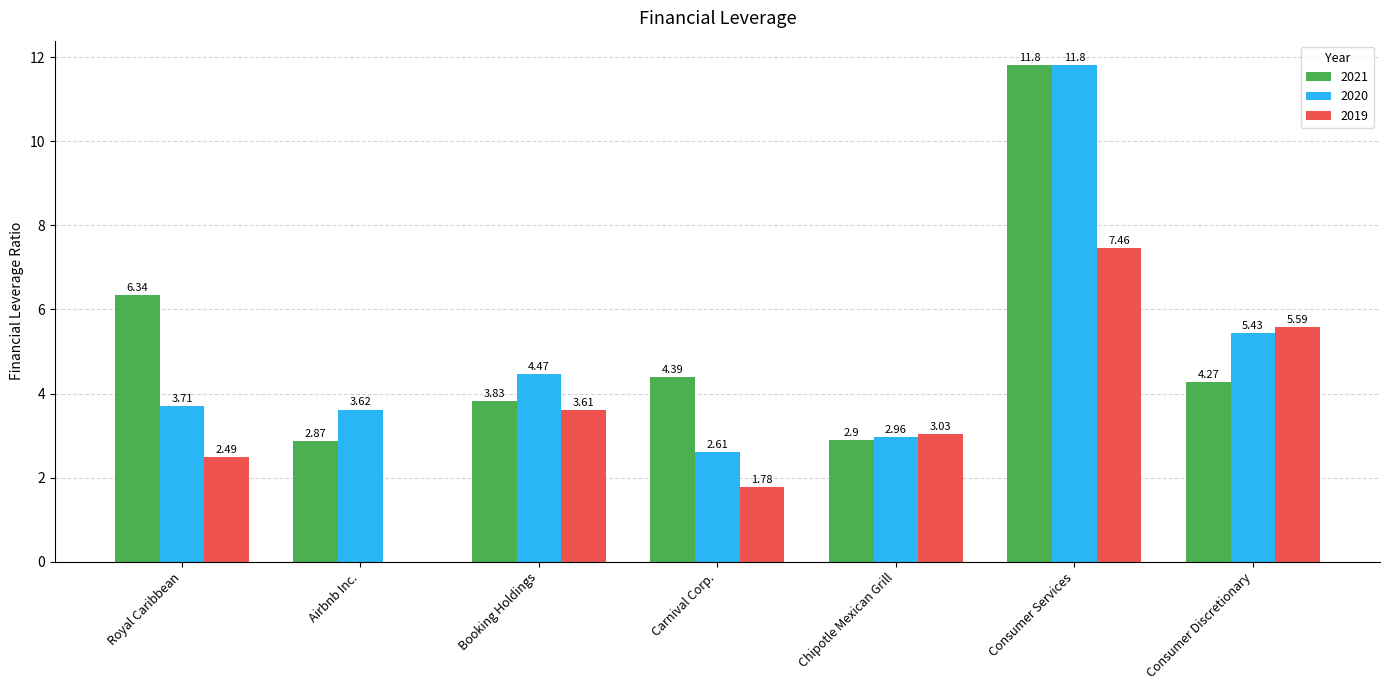

At which category does the chart reach its peak across all series?

Consumer Services